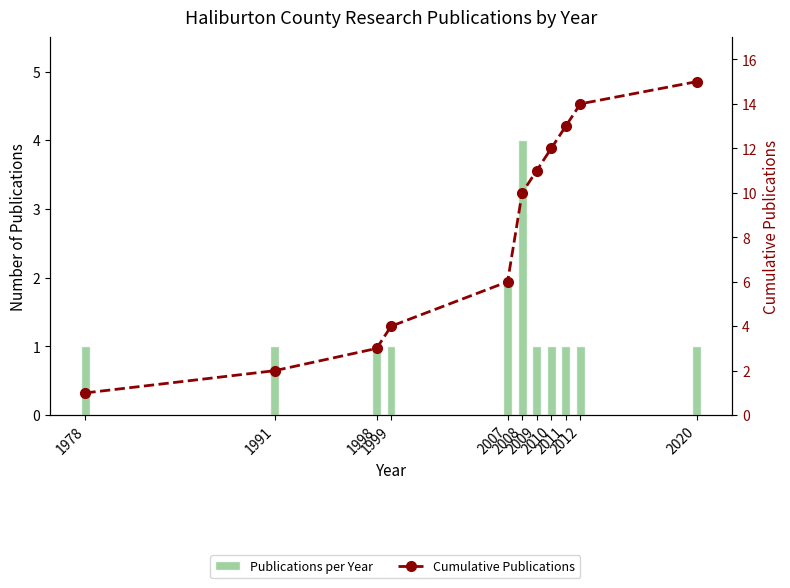

The Cumulative Publications series shows 2 at 1991. True or false?

True